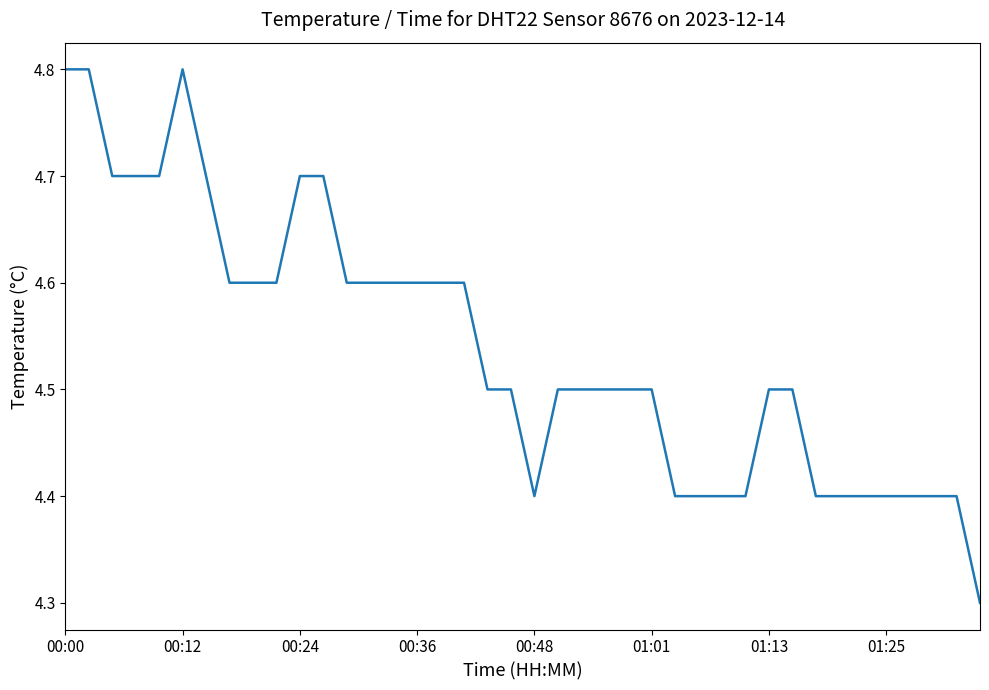

What is the smallest value displayed?

4.3